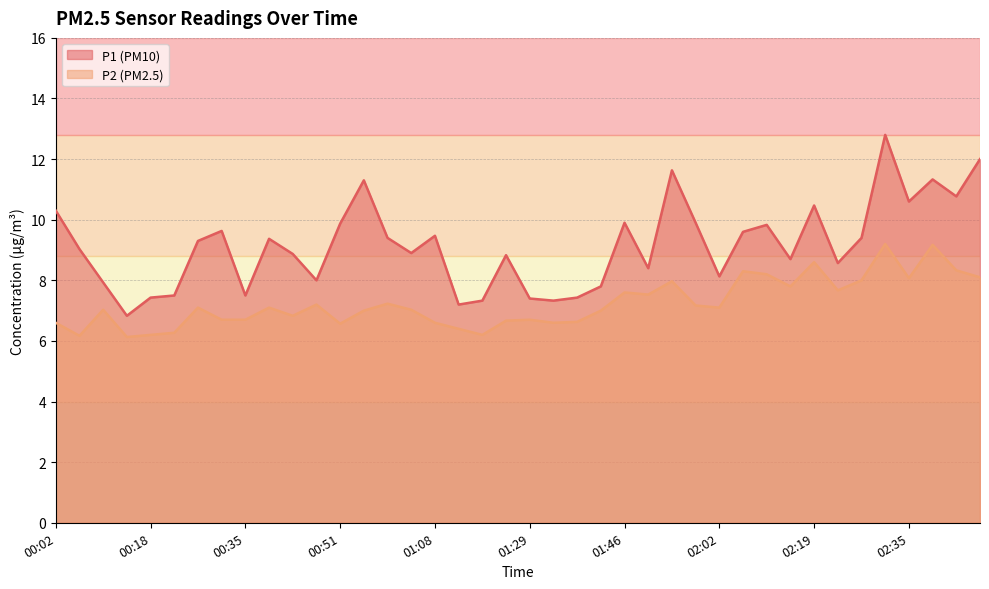

List the series in order of their overall mean, lowest first.

P2, P1